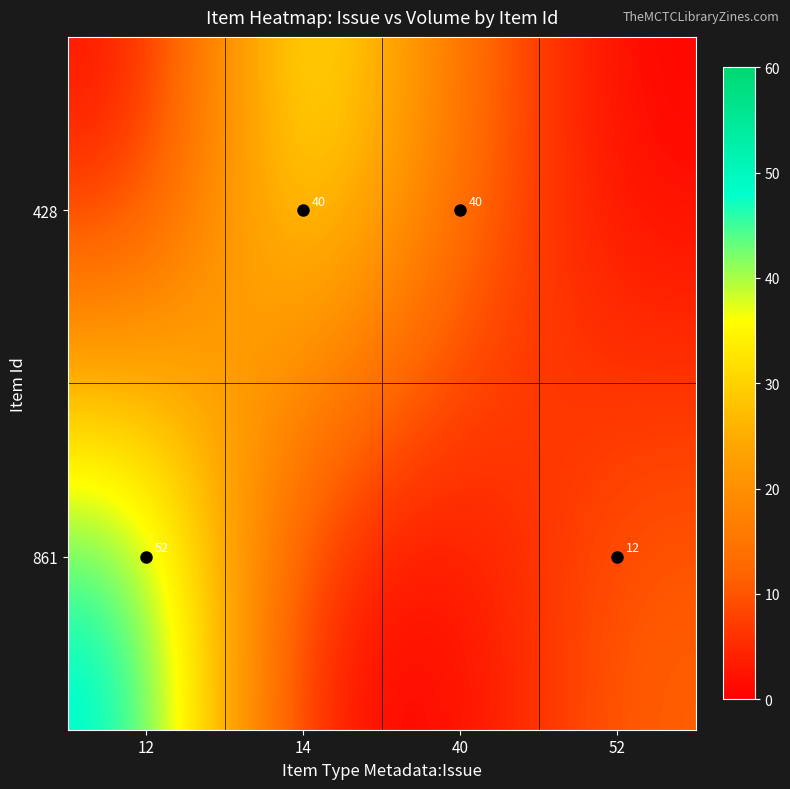

Is it true that 428 equals 18 at 40?

False